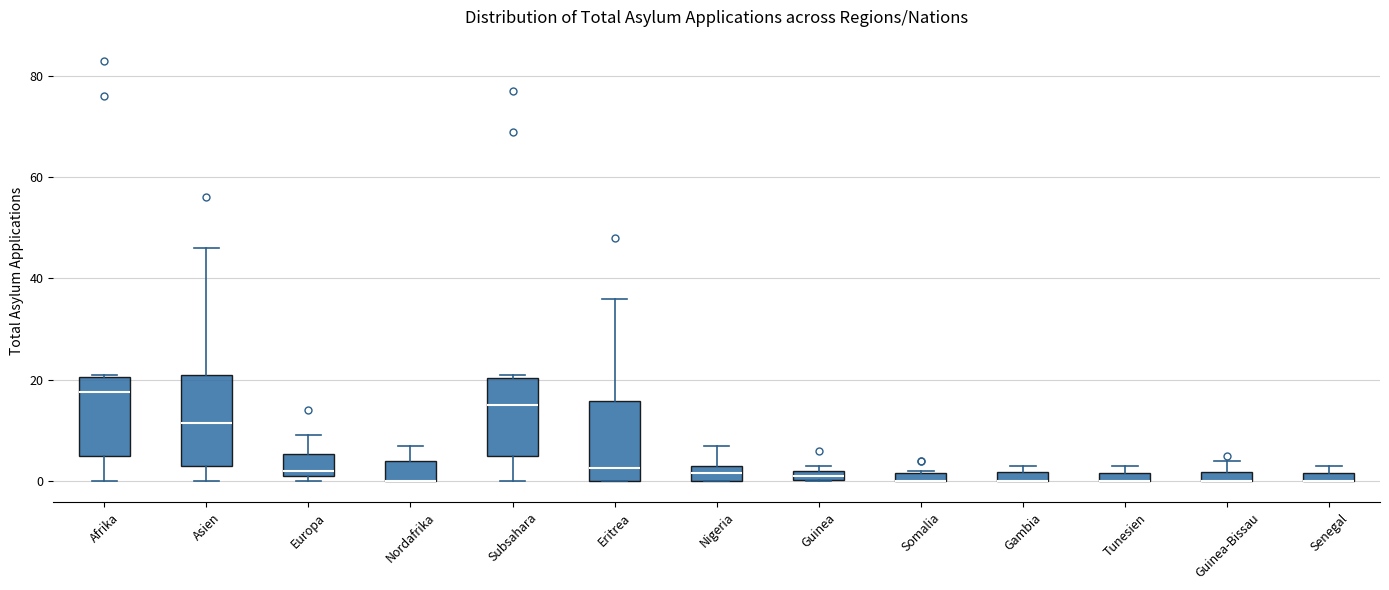

Where does the lower whisker of the box for Afrika end on the y-axis? The values are not printed on the chart, so give them approximately, as read against the axis.

0